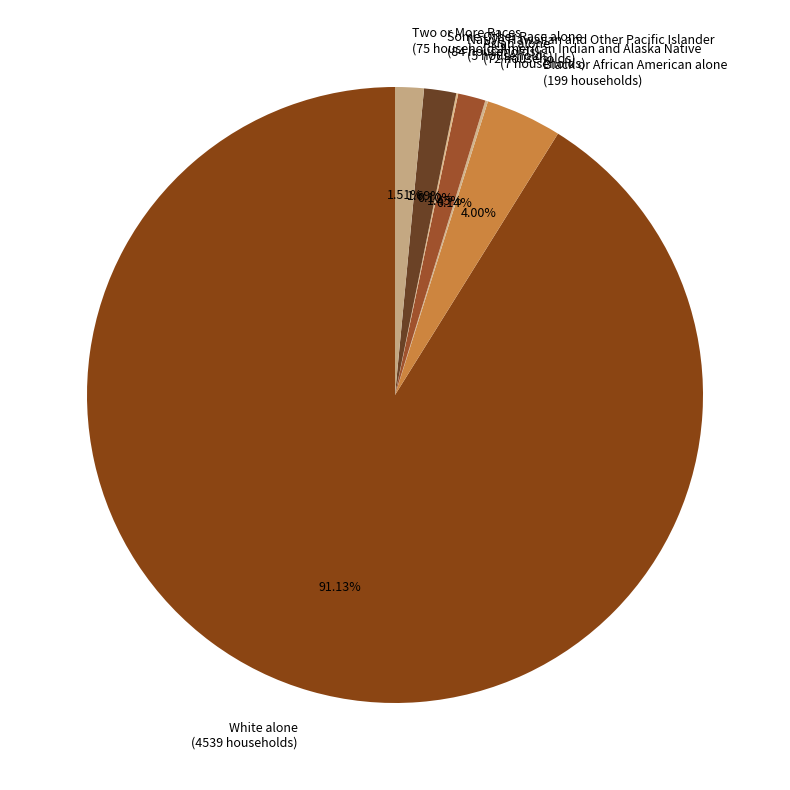

Approximately how many times larger is the value at Some Other Race alone (84 households) compared to Black or African American alone (199 households)?

0.4